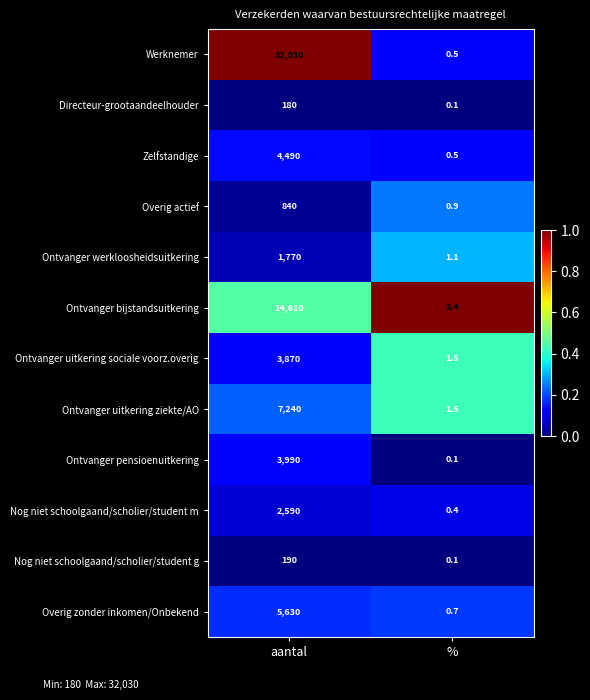

Reading left to right, transcribe all the data shown in this chart.

Werknemer: aantal=32030.0	%=0.5
Directeur-grootaandeelhouder: aantal=180.0	%=0.1
Zelfstandige: aantal=4490.0	%=0.5
Overig actief: aantal=840.0	%=0.9
Ontvanger werkloosheidsuitkering: aantal=1770.0	%=1.1
Ontvanger bijstandsuitkering: aantal=14610.0	%=3.4
Ontvanger uitkering sociale voorz.overig: aantal=3870.0	%=1.5
Ontvanger uitkering ziekte/AO: aantal=7240.0	%=1.5
Ontvanger pensioenuitkering: aantal=3990.0	%=0.1
Nog niet schoolgaand/scholier/student m: aantal=2590.0	%=0.4
Nog niet schoolgaand/scholier/student g: aantal=190.0	%=0.1
Overig zonder inkomen/Onbekend: aantal=5630.0	%=0.7